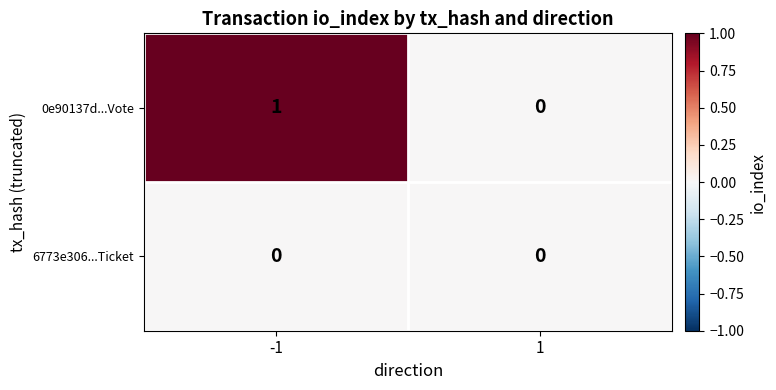

At which category is the sum across all series the highest?

-1